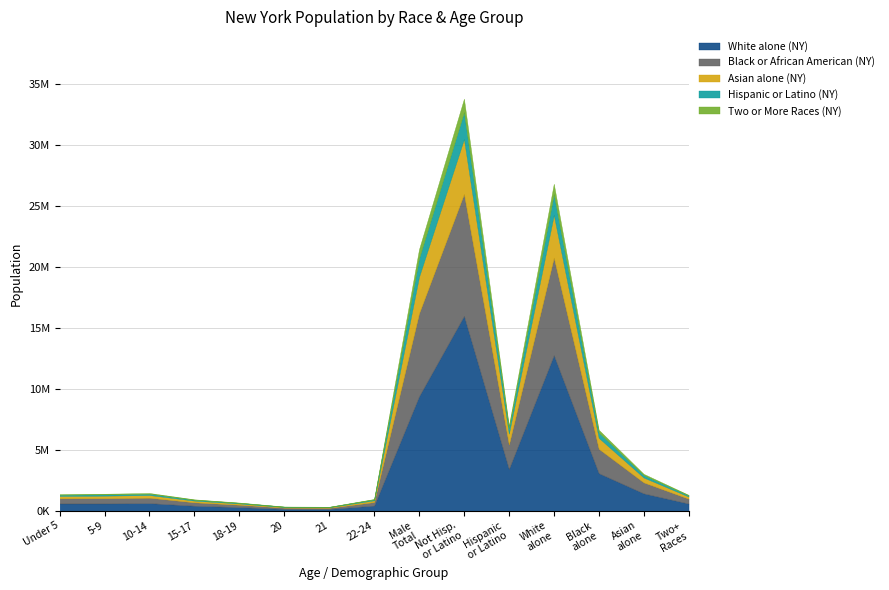

At how many categories does at least one series exceed 182?

15